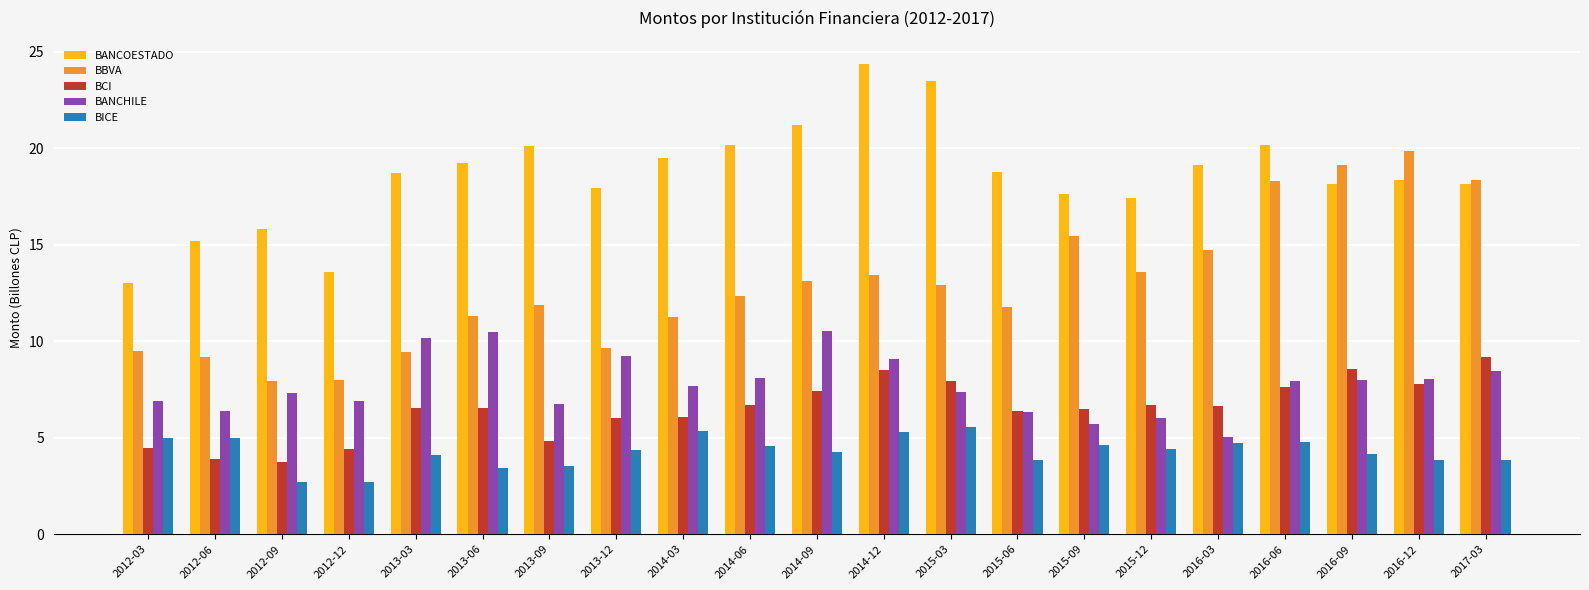

What is the maximum value for BCI?

9.2